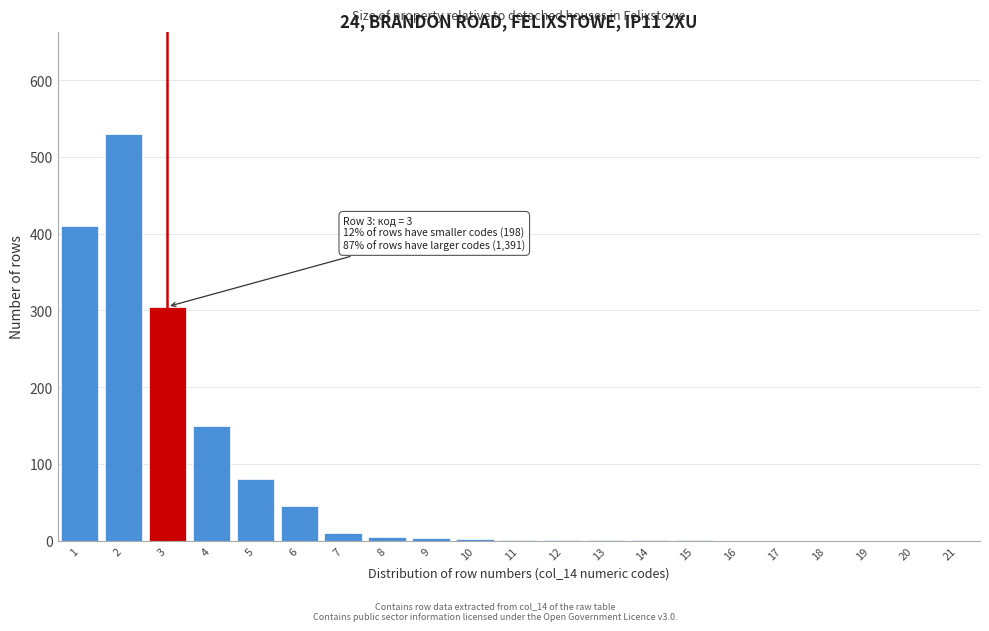

What is the sum of all values?

1545